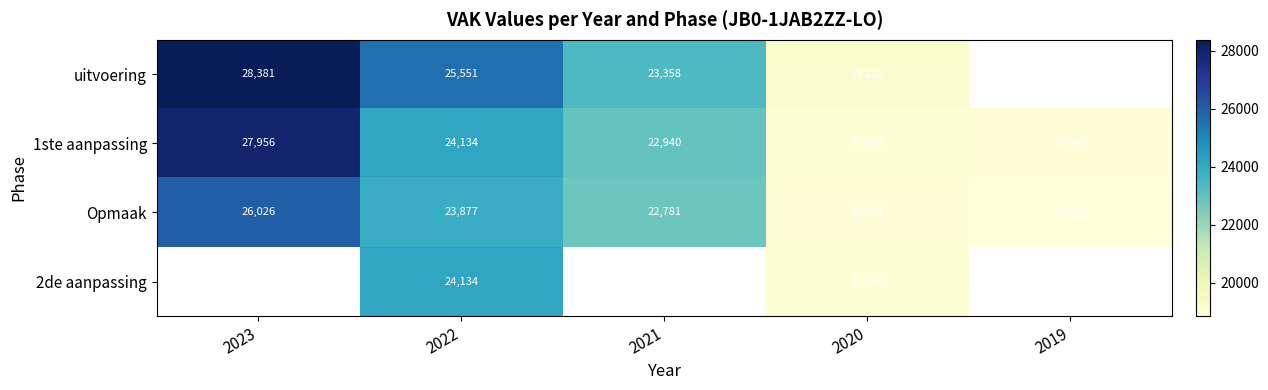

Which has a higher value, 2020 or 2019?

2019